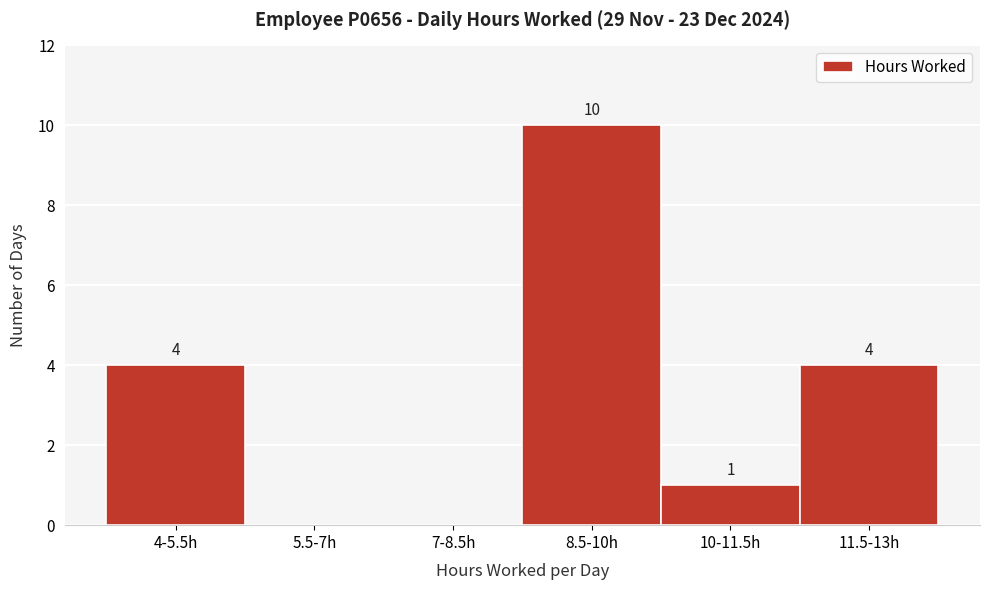

Reading left to right, transcribe all the data shown in this chart.

4-5.5h=4	5.5-7h=0	7-8.5h=0	8.5-10h=10	10-11.5h=1	11.5-13h=4